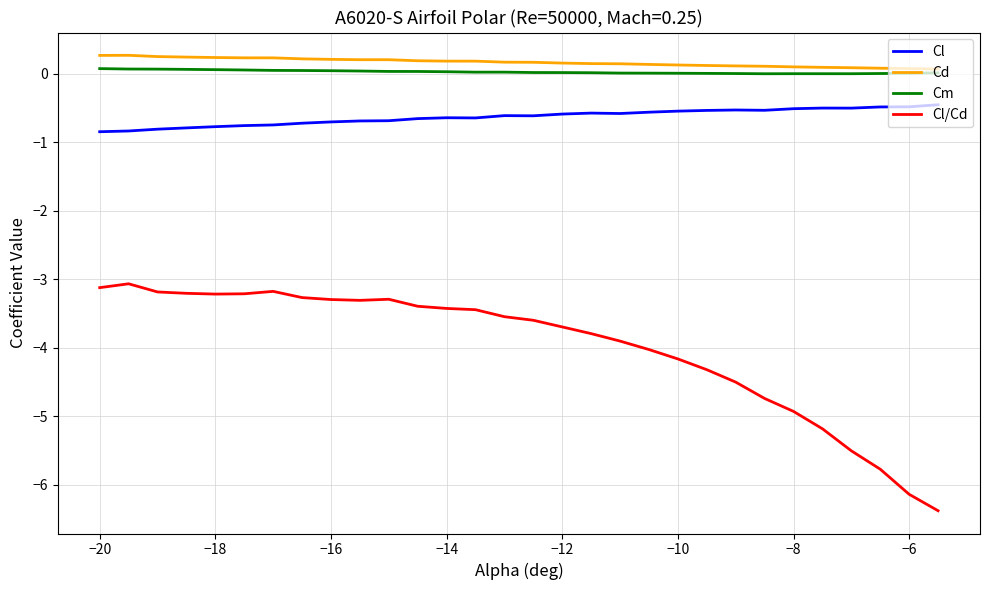

What is the greatest value displayed?

0.3